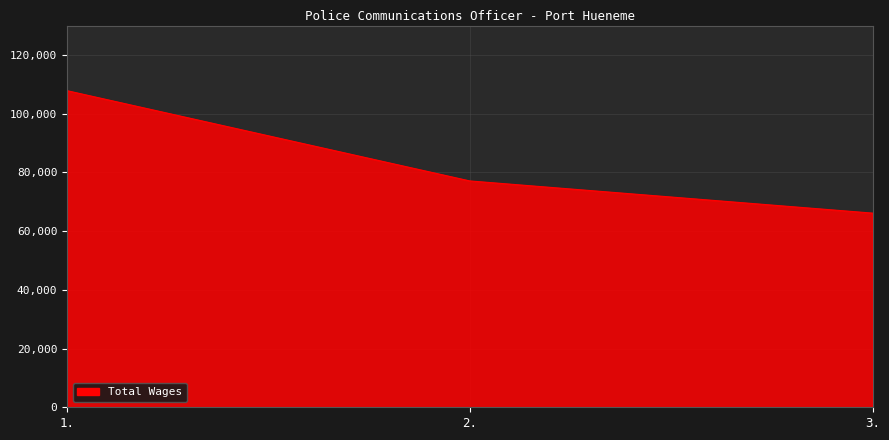

What is the minimum value shown in the chart?

66125